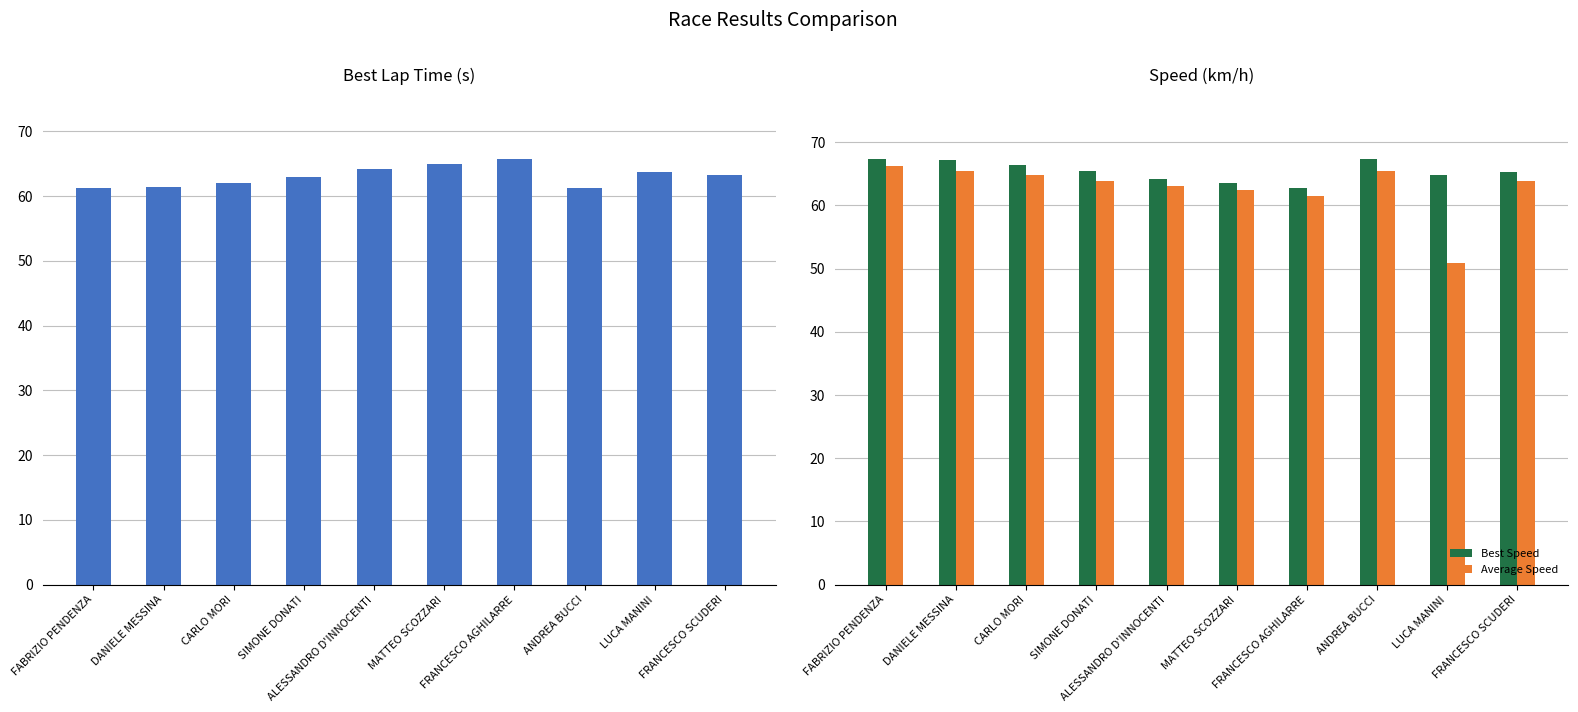

At which label does Best Lap Time reach its minimum?

FABRIZIO PENDENZA